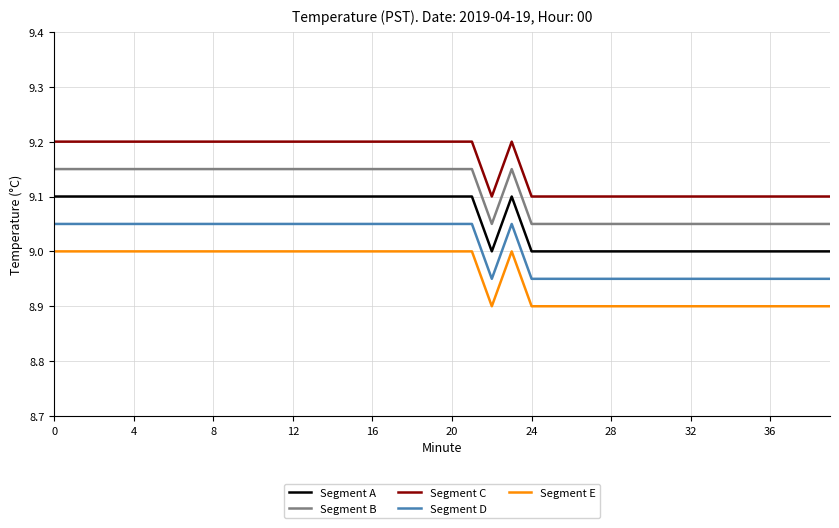

Rank the series by their average value, from lowest to highest.

Segment E, Segment D, Segment A, Segment B, Segment C